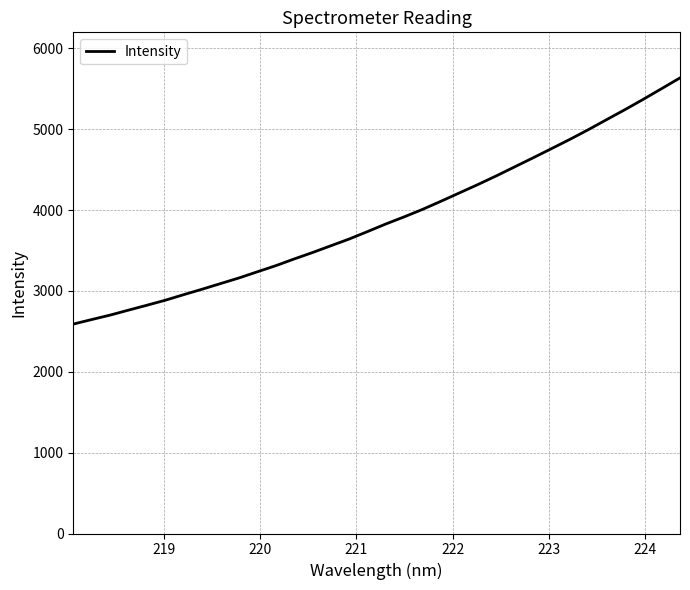

What is the maximum value shown in the chart?

5634.4